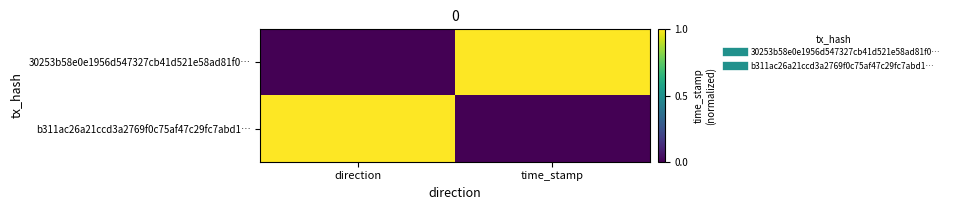

Rank the series by their maximum value, from lowest to highest.

30253b58e0e1956d547327cb41d521e58ad81f0…, b311ac26a21ccd3a2769f0c75af47c29fc7abd1…